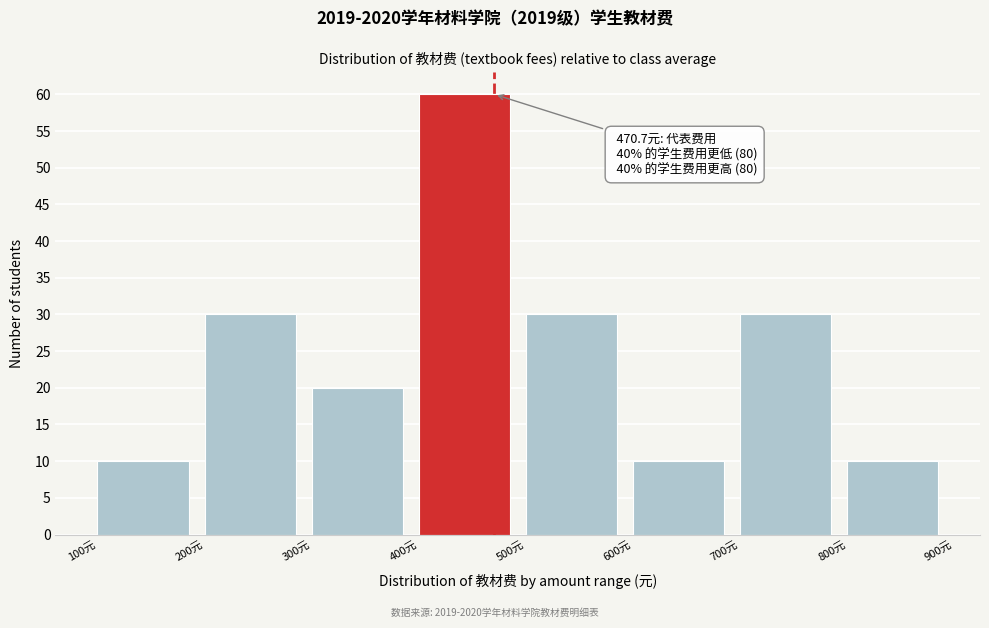

Over which range of the x-axis is the bar tallest?

400 to 500